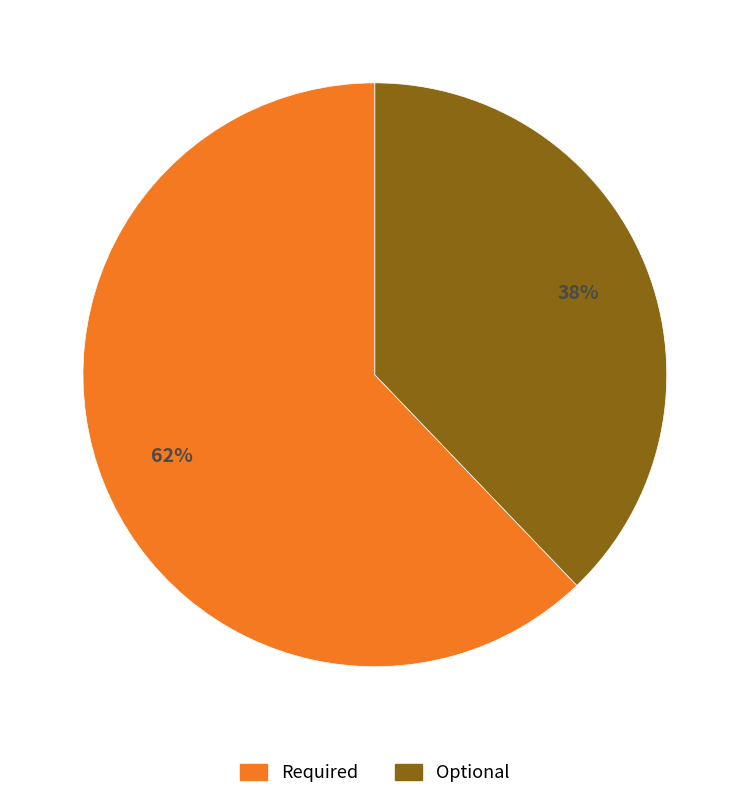

Which category has the biggest portion of the pie?

Required